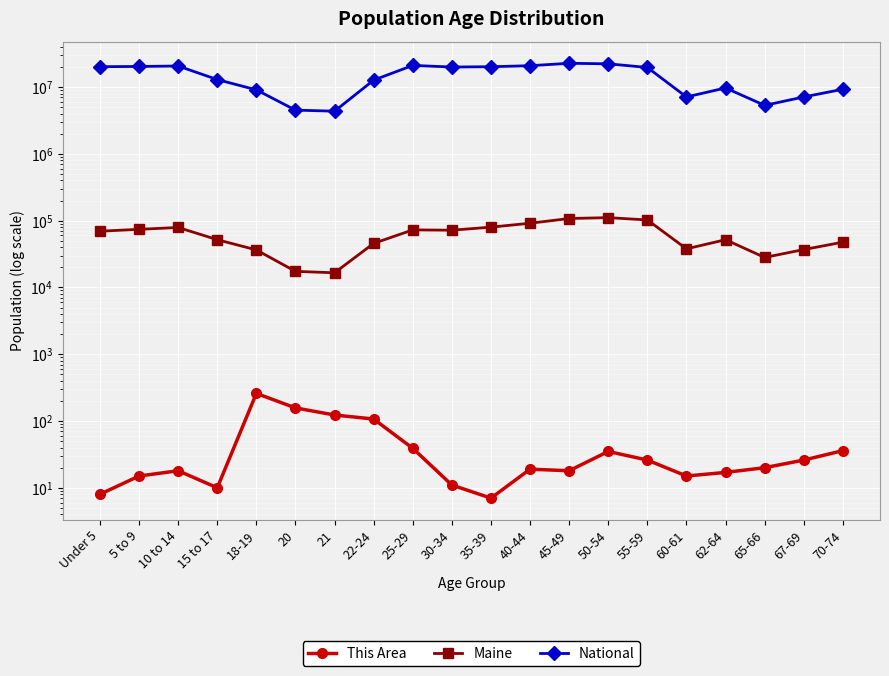

At which category does Maine reach its first local valley?

21